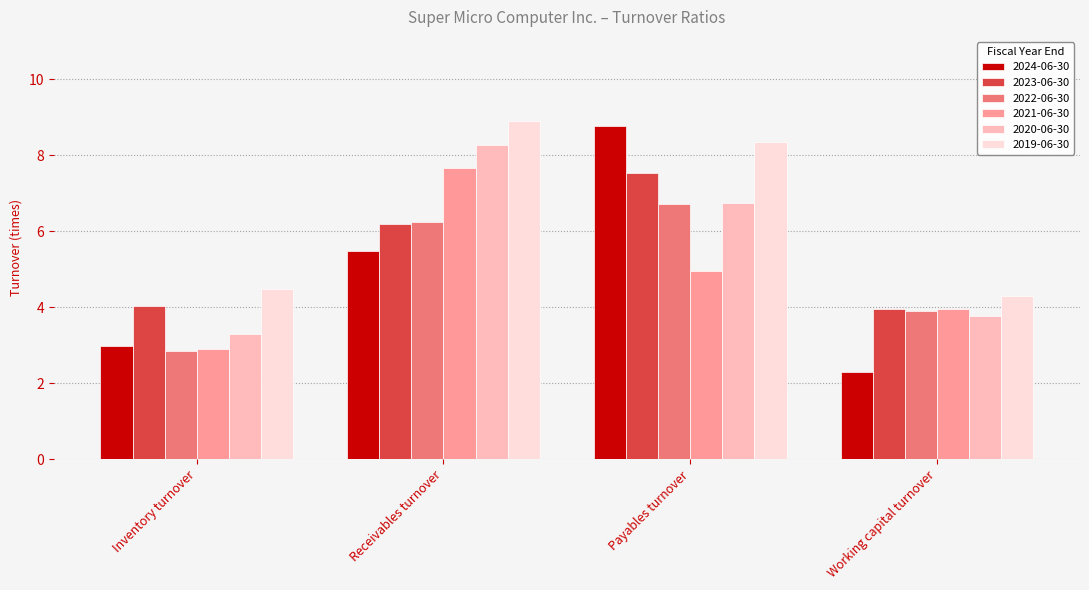

What is the difference between the highest and lowest values at Inventory turnover?

1.6